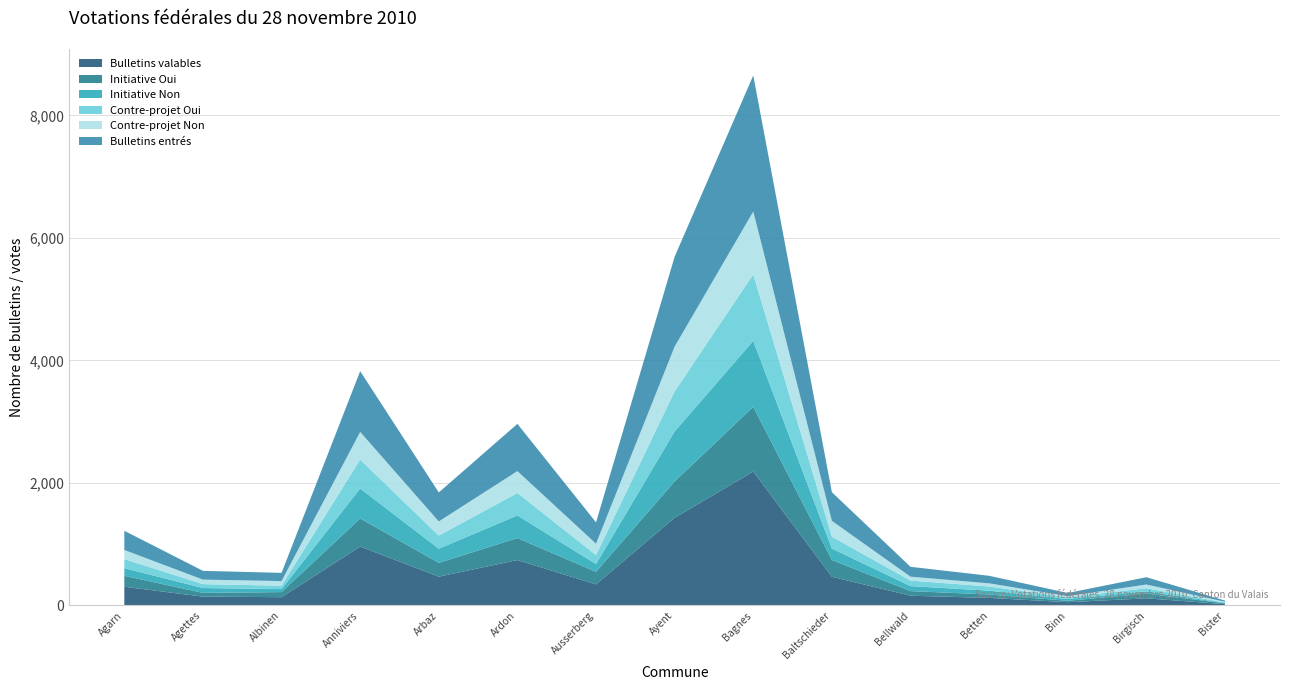

Reading right to left, what are all the values shown in this chart?

Bulletins valables: 20	115	52	122	158	467	2186	1431	343	740	469	961	134	143	304
Initiative Oui: 13	77	23	56	75	274	1057	593	205	359	225	459	83	61	179
Initiative Non: 7	37	29	62	82	187	1077	816	127	370	231	489	49	79	125
Contre-projet Oui: 6	51	28	68	90	194	1085	654	147	366	215	472	55	64	148
Contre-projet Non: 13	61	18	52	64	258	1027	732	185	358	231	452	76	74	149
Bulletins entrés: 20	119	52	123	161	468	2221	1468	349	771	473	992	134	143	313